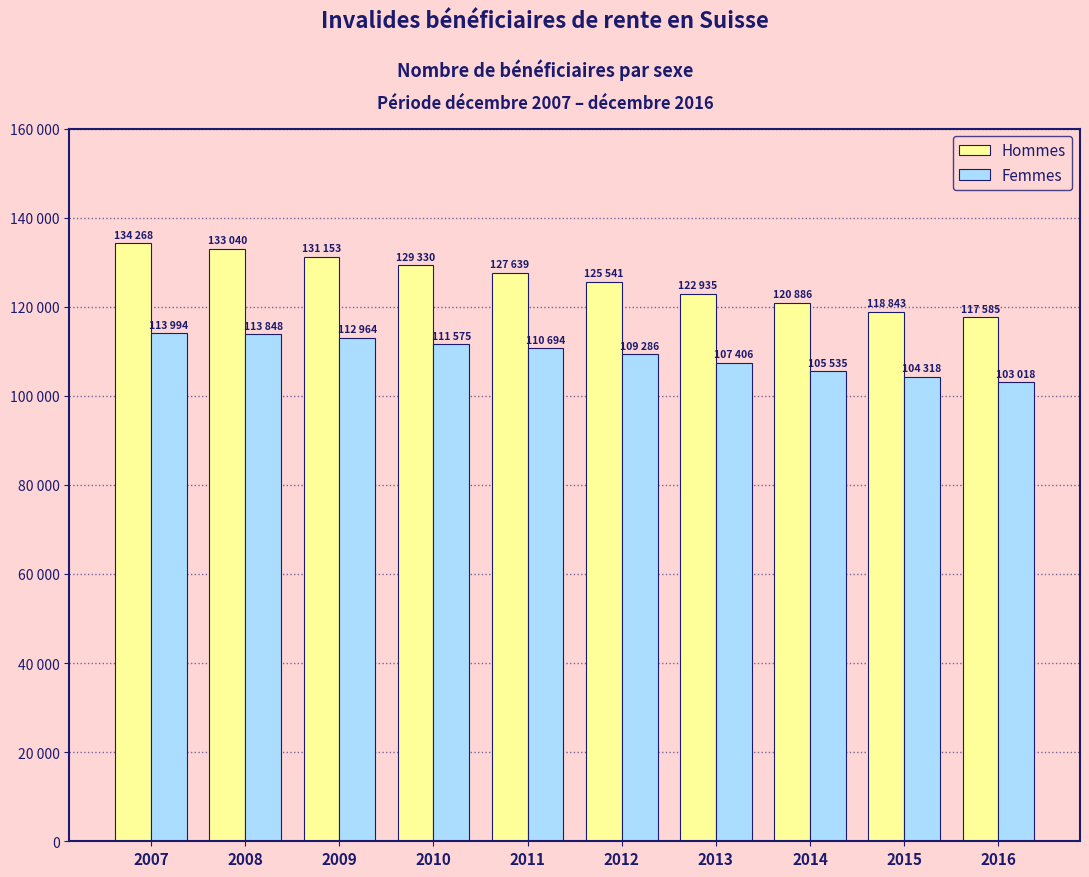

Which series has the largest range (max minus min)?

Hommes